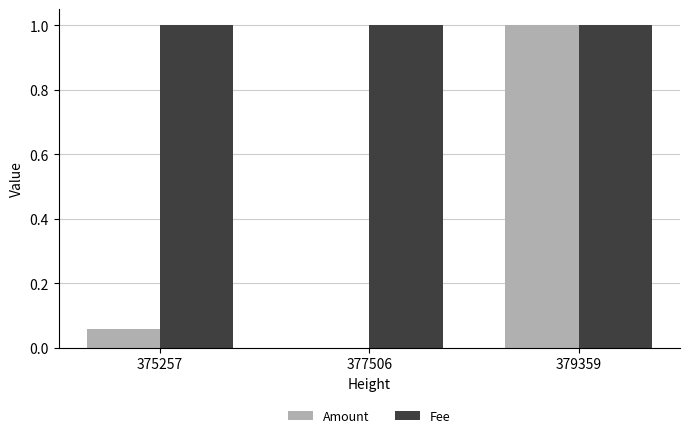

What is the total value across all series at 375257?

1.1